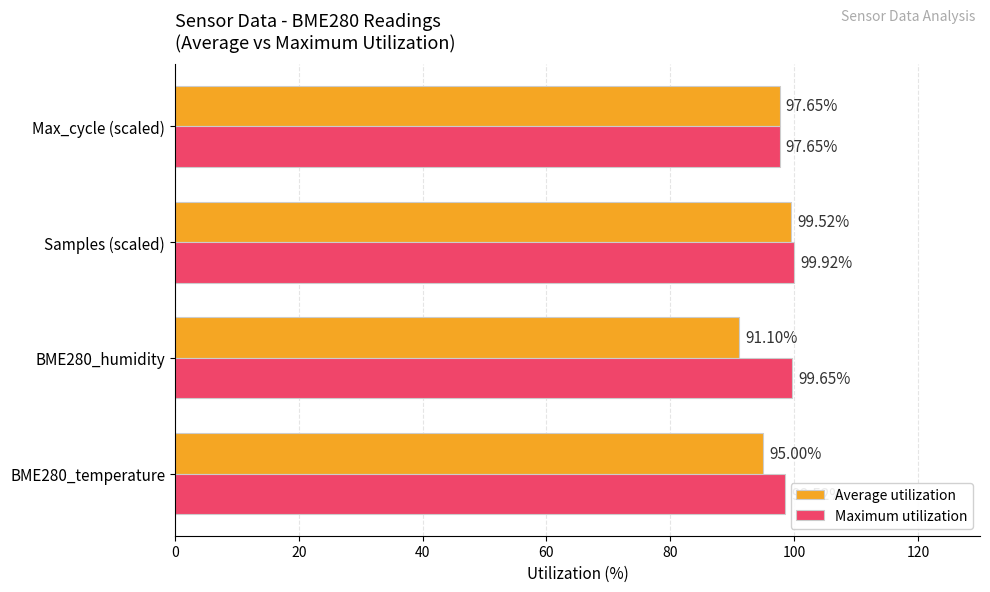

What is the difference between the highest and lowest values at Samples (scaled)?

0.4